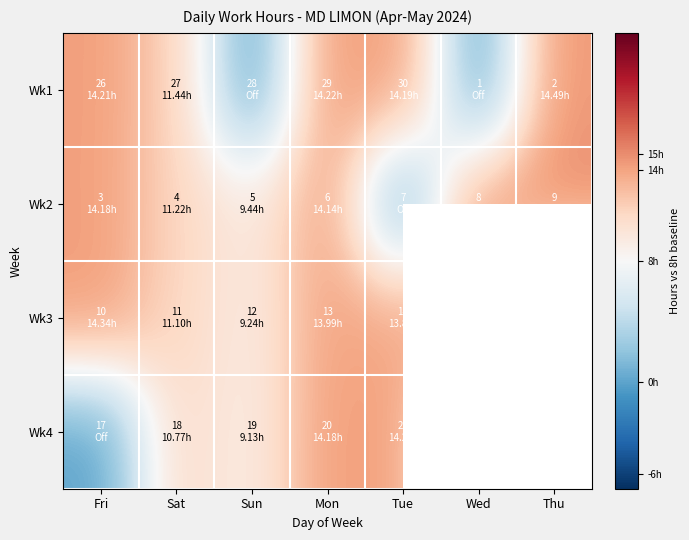

Rank the series by their maximum value, from lowest to highest.

Wk4, Wk3, Wk1, Wk2